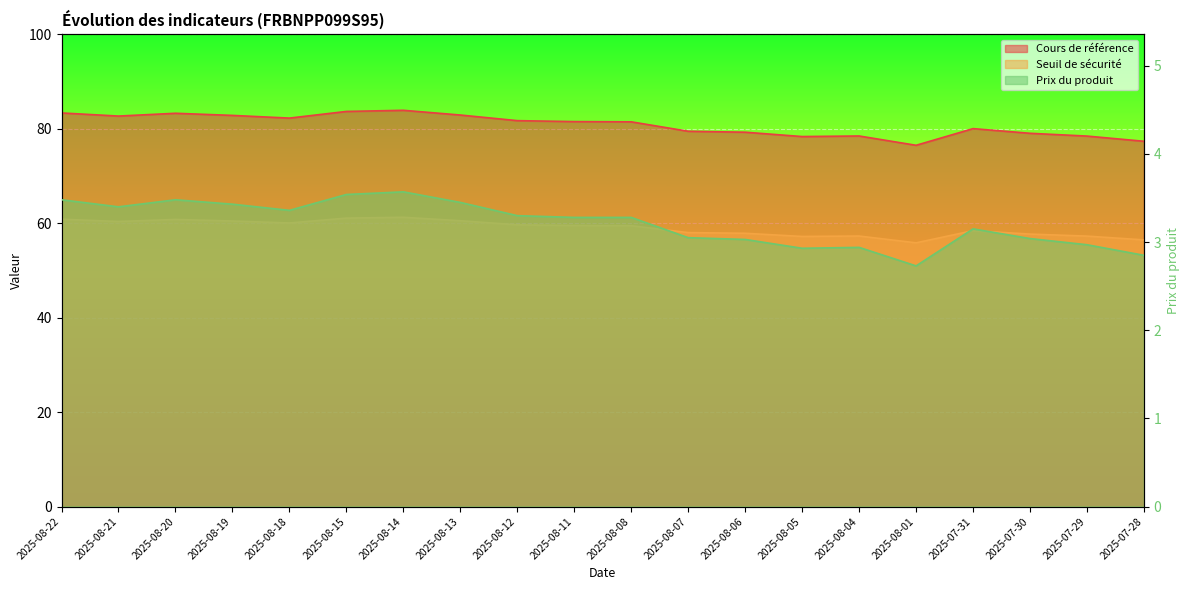

Reading right to left, what are all the values shown in this chart?

Cours de référence: 77.4	78.5	79.1	80.1	76.5	78.5	78.4	79.3	79.5	81.5	81.5	81.8	82.9	83.9	83.7	82.3	82.9	83.3	82.7	83.4
Seuil de sécurité: 56.5	57.3	57.7	58.4	55.9	57.3	57.2	57.9	58.0	59.5	59.5	59.7	60.5	61.3	61.1	60.1	60.5	60.8	60.4	60.9
Prix du produit: 2.9	3.0	3.0	3.1	2.7	2.9	2.9	3.0	3.0	3.3	3.3	3.3	3.5	3.6	3.5	3.4	3.4	3.5	3.4	3.5